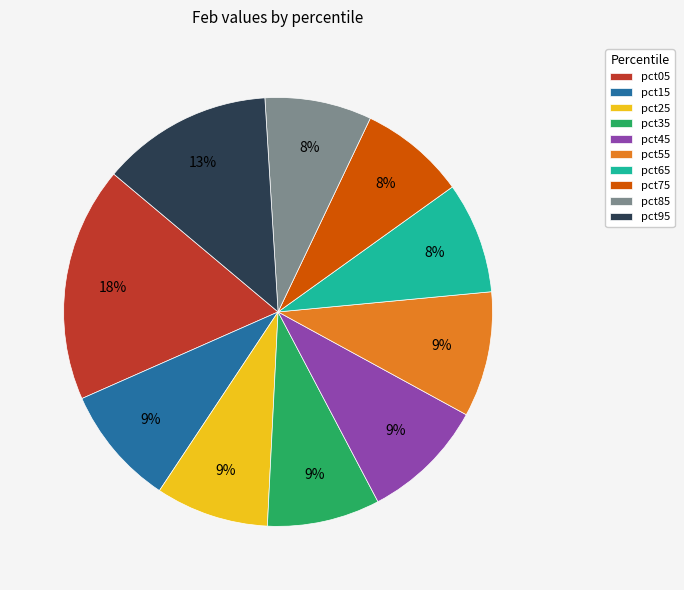

Does pct95 represent more than half of the total?

No